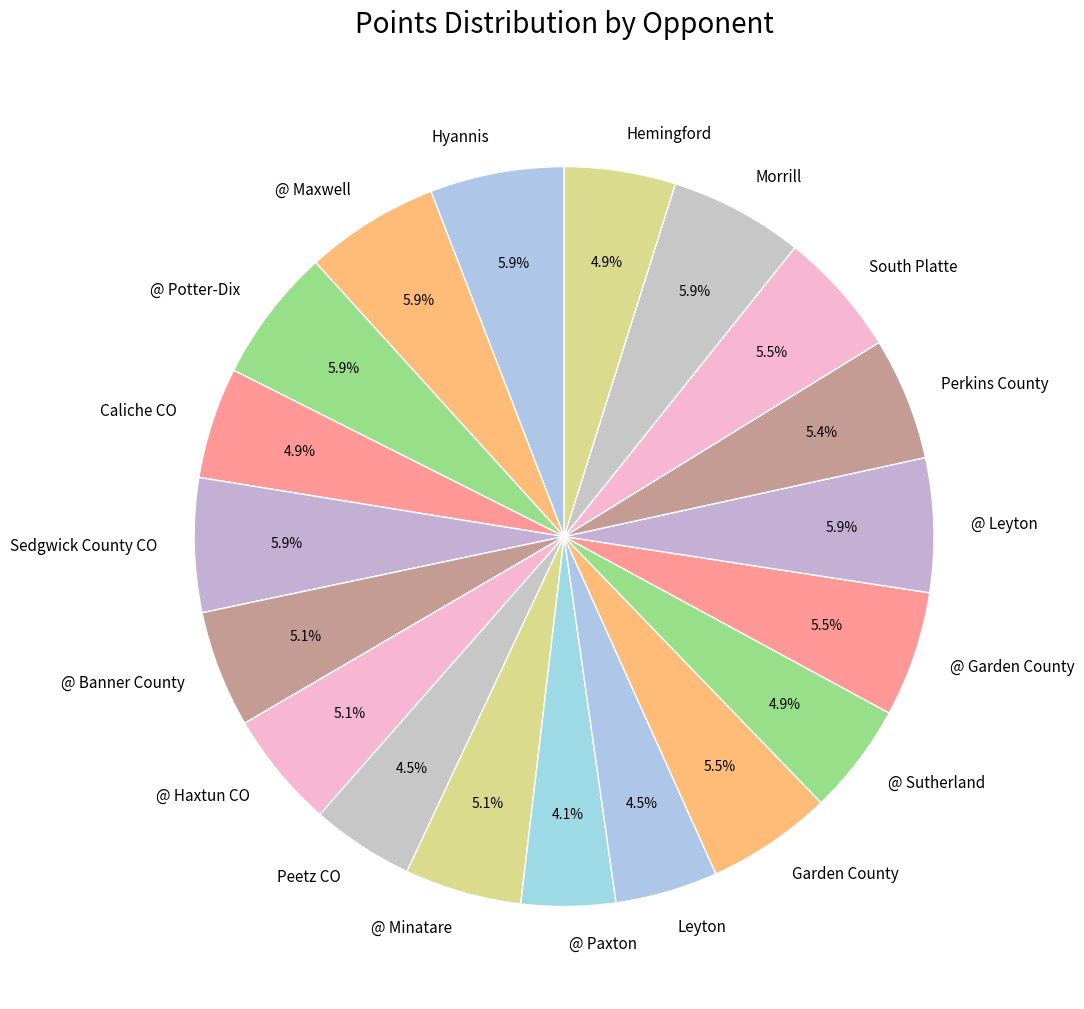

To the nearest percent, what is the difference between the largest and smallest slice percentages?

2%